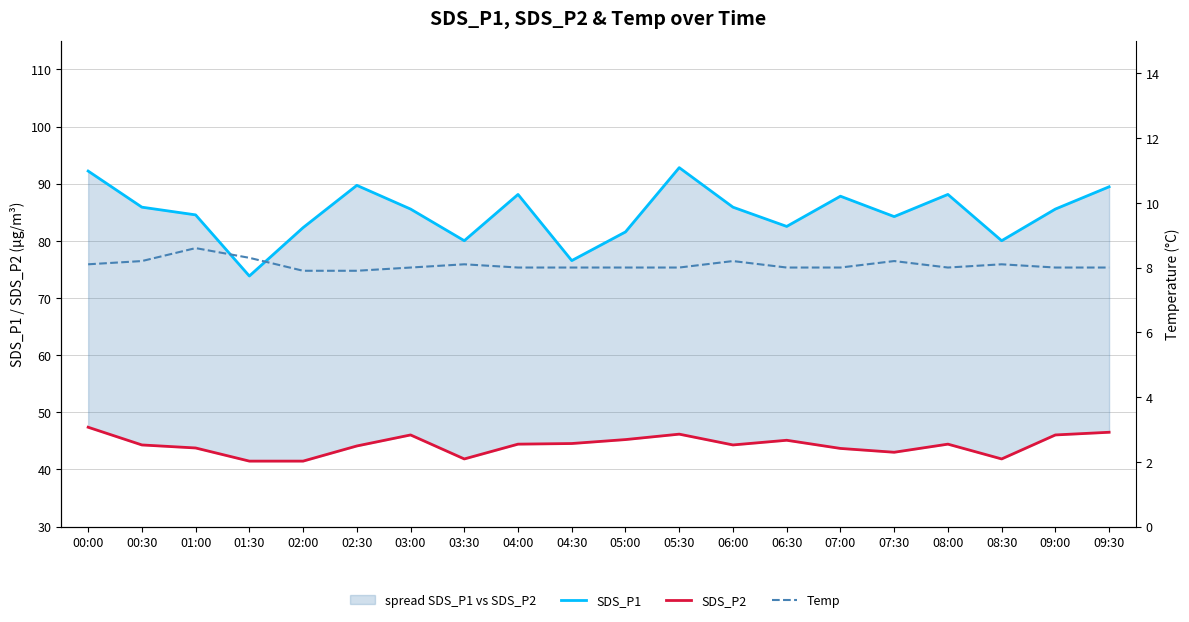

How many data points in SDS_P2 are above 44?

13